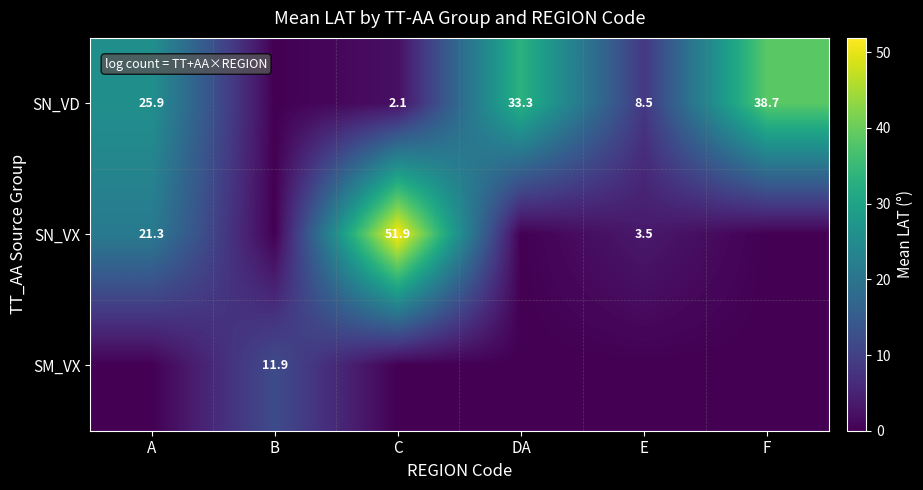

Is it true that SN_VD equals 33.3 at DA?

True